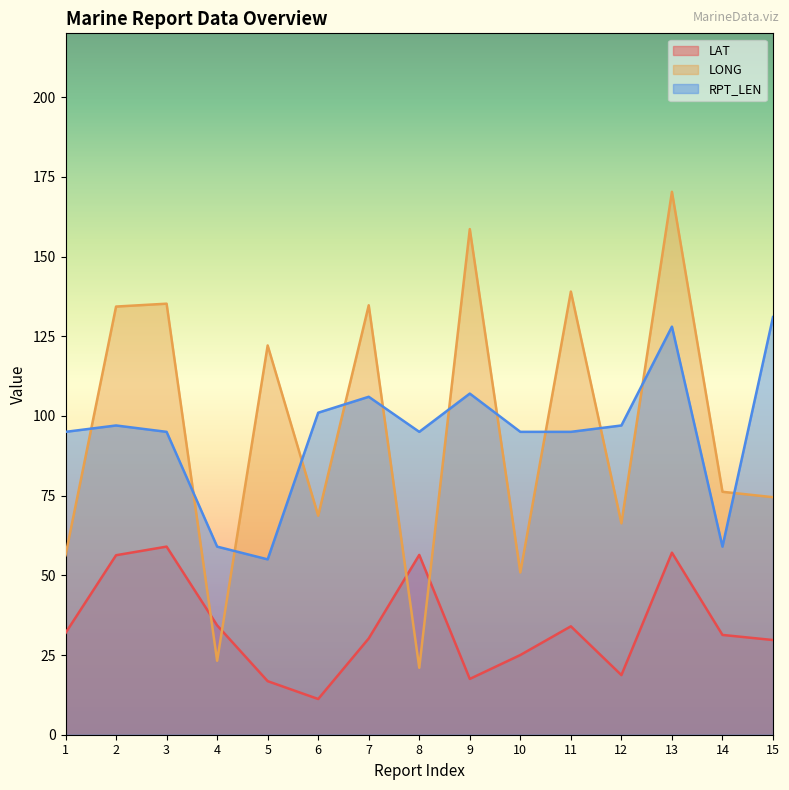

Reading left to right, transcribe all the data shown in this chart.

LAT: 1=31.9	2=56.3	3=59.0	4=34.3	5=16.8	6=11.2	7=30.2	8=56.4	9=17.5	10=25.0	11=34.0	12=18.7	13=57.1	14=31.3	15=29.7
LONG: 1=56.3	2=134.3	3=135.2	4=23.2	5=122.1	6=68.7	7=134.7	8=21.0	9=158.6	10=50.9	11=139.0	12=66.3	13=170.3	14=76.2	15=74.5
RPT_LEN: 1=95.0	2=97.0	3=95.0	4=59.0	5=55.0	6=101.0	7=106.0	8=95.0	9=107.0	10=95.0	11=95.0	12=97.0	13=128.0	14=59.0	15=131.0